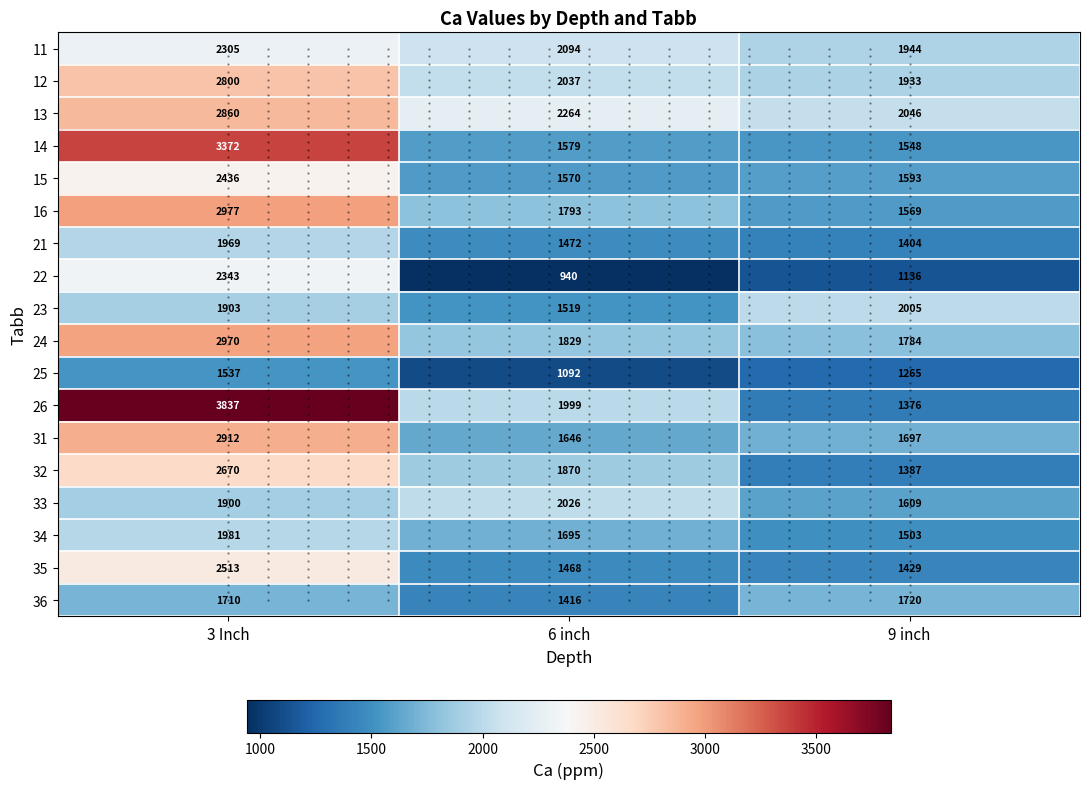

Reading left to right, what are all the values shown in this chart?

11: 3 Inch=2305	6 inch=2094	9 inch=1944
12: 3 Inch=2800	6 inch=2037	9 inch=1933
13: 3 Inch=2860	6 inch=2264	9 inch=2046
14: 3 Inch=3372	6 inch=1579	9 inch=1548
15: 3 Inch=2436	6 inch=1570	9 inch=1593
16: 3 Inch=2977	6 inch=1793	9 inch=1569
21: 3 Inch=1969	6 inch=1472	9 inch=1404
22: 3 Inch=2343	6 inch=940	9 inch=1136
23: 3 Inch=1903	6 inch=1519	9 inch=2005
24: 3 Inch=2970	6 inch=1829	9 inch=1784
25: 3 Inch=1537	6 inch=1092	9 inch=1265
26: 3 Inch=3837	6 inch=1999	9 inch=1376
31: 3 Inch=2912	6 inch=1646	9 inch=1697
32: 3 Inch=2670	6 inch=1870	9 inch=1387
33: 3 Inch=1900	6 inch=2026	9 inch=1609
34: 3 Inch=1981	6 inch=1695	9 inch=1503
35: 3 Inch=2513	6 inch=1468	9 inch=1429
36: 3 Inch=1710	6 inch=1416	9 inch=1720